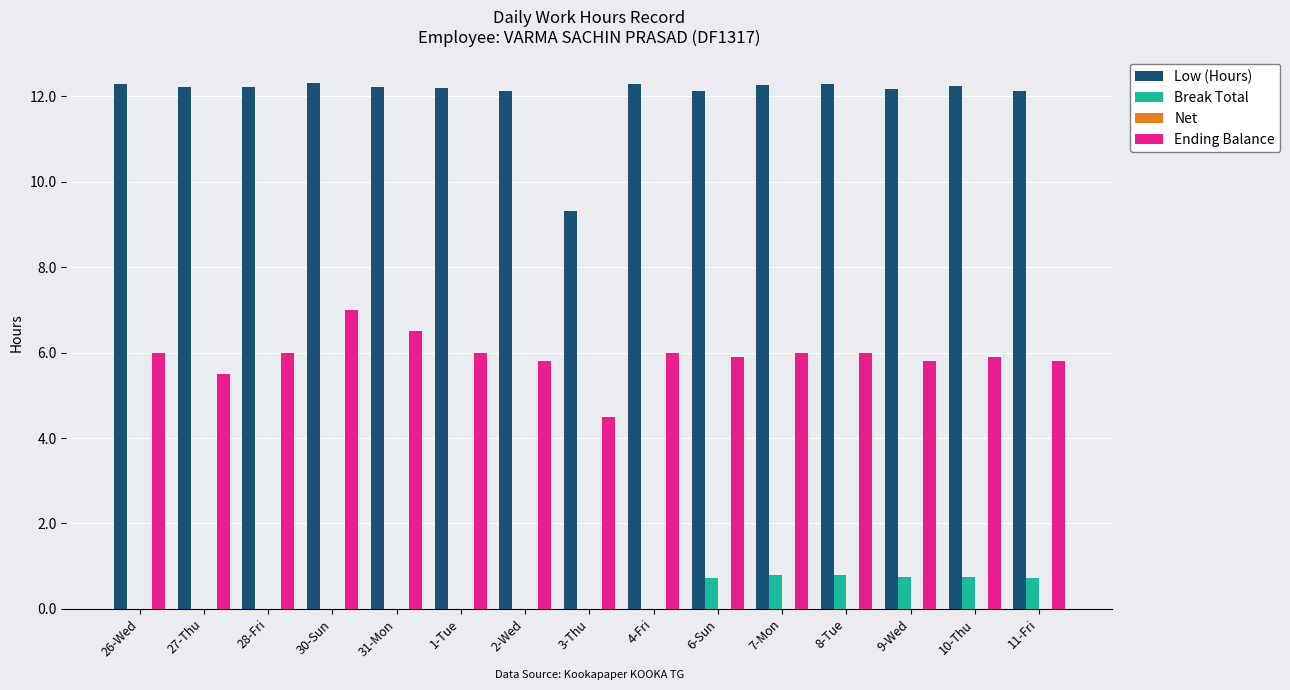

How many groups of bars are there?

15